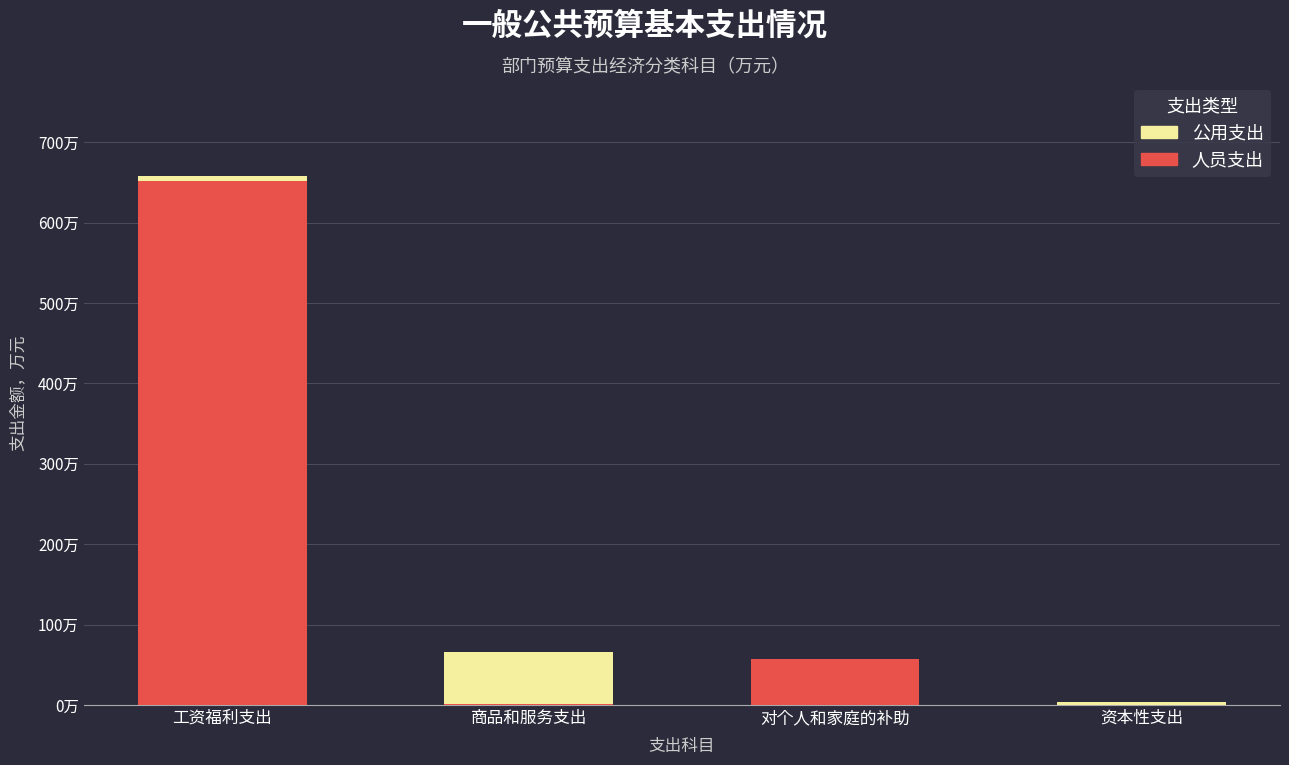

Between 资本性支出 and 对个人和家庭的补助, which is larger?

对个人和家庭的补助